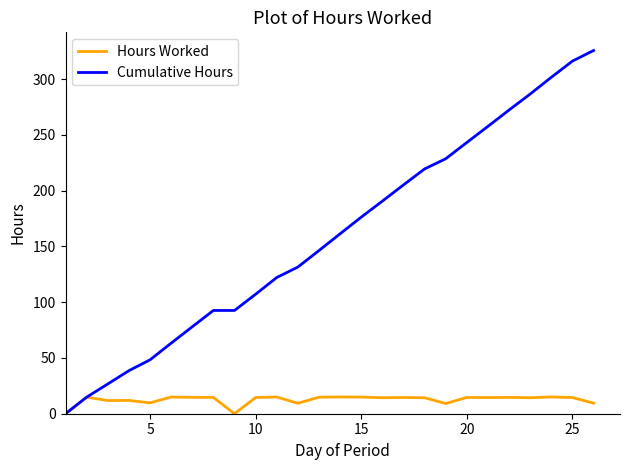

How many series are shown in this chart?

2